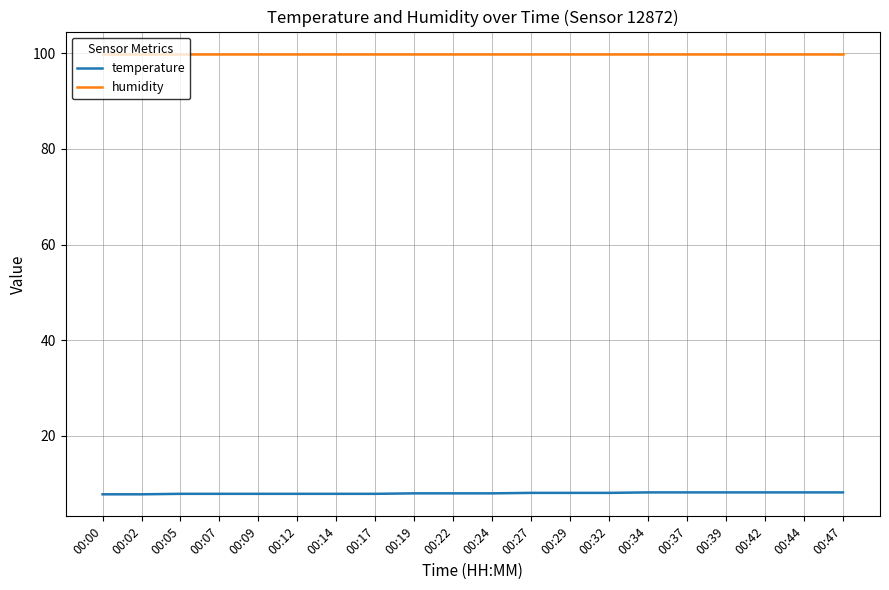

Is it true that temperature equals 13.1 at 00:02?

False